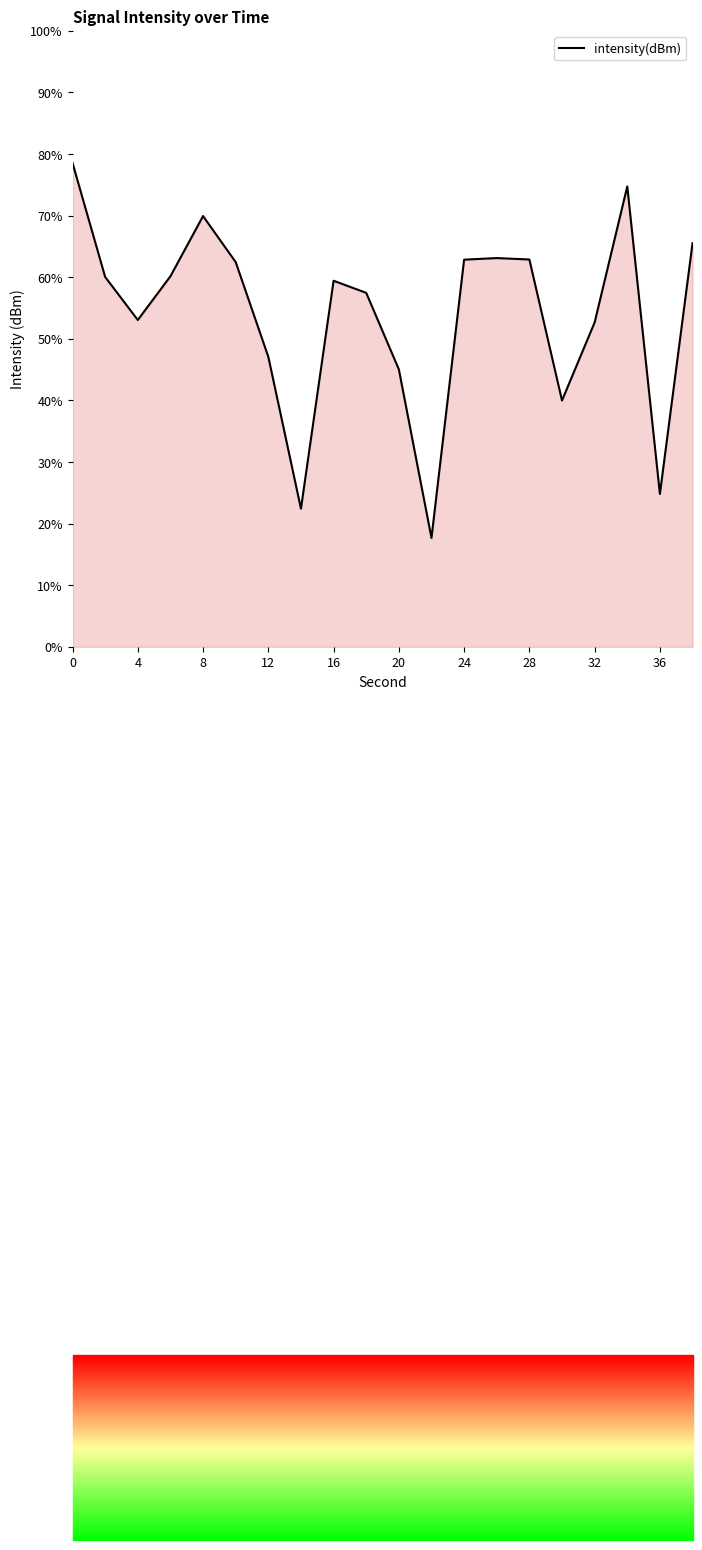

How many interior local valleys (lower than both neighbors) does the data have?

5